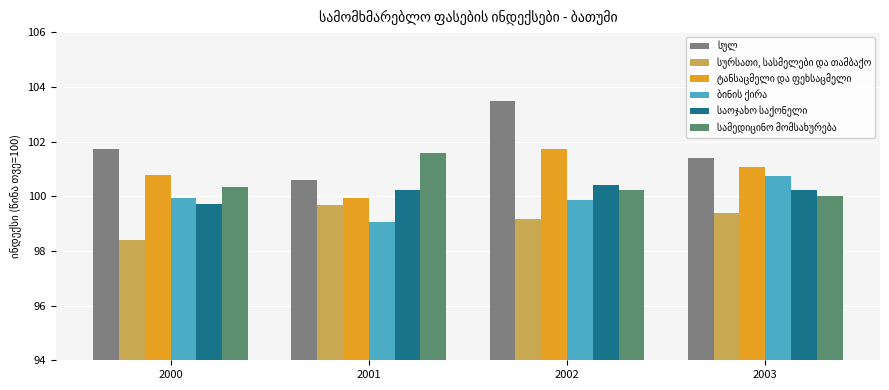

What is the spread (max minus min) of values at 2002?

4.3